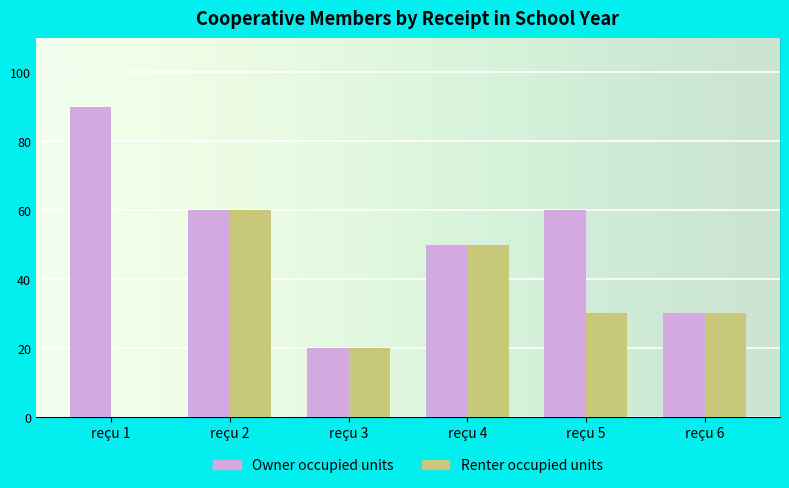

True or false: Owner occupied units has a value of 88 at reçu 5.

False